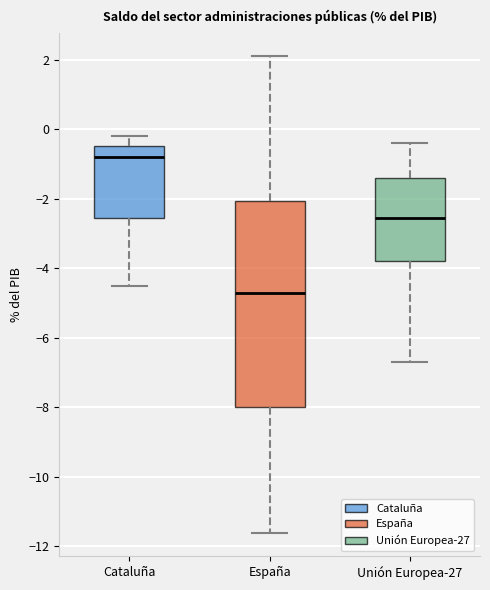

Reading left to right, read every box against the y-axis: the position of its median line, the range the box covers, and the ends of its whiskers. The values are not printed on the chart, so give them approximately, as read against the axis.

Cataluña: median -0.8, box -2.6 to -0.4, whiskers -4.4 to -0.2
España: median -4.6, box -8.0 to -2.0, whiskers -11.6 to 2.2
Unión Europea-27: median -2.6, box -3.8 to -1.4, whiskers -6.6 to -0.4